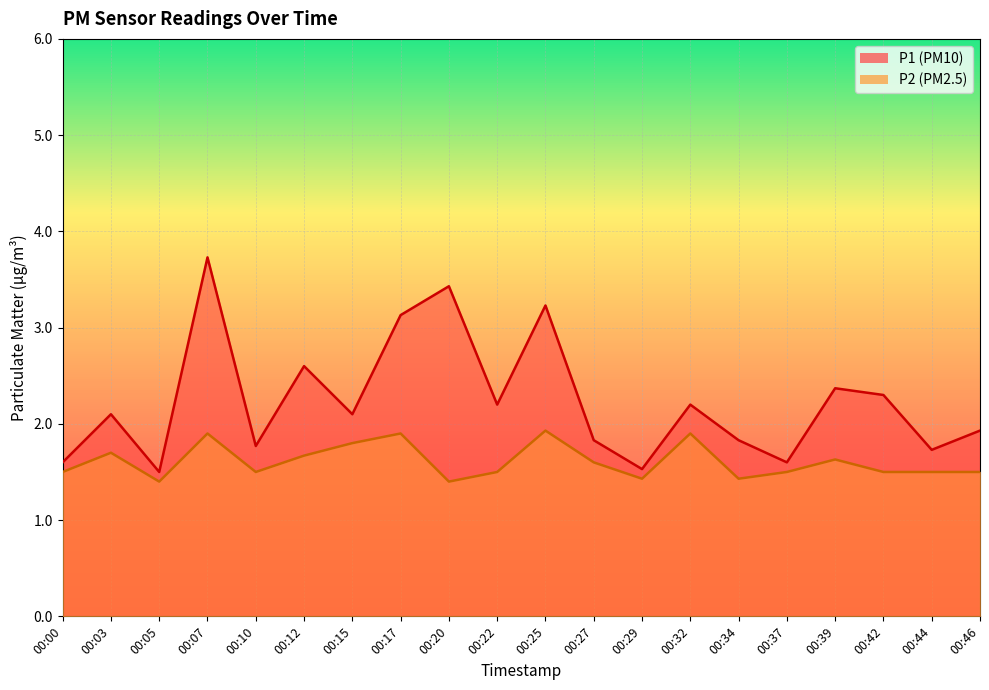

What are all the series names shown in the legend?

P1, P2